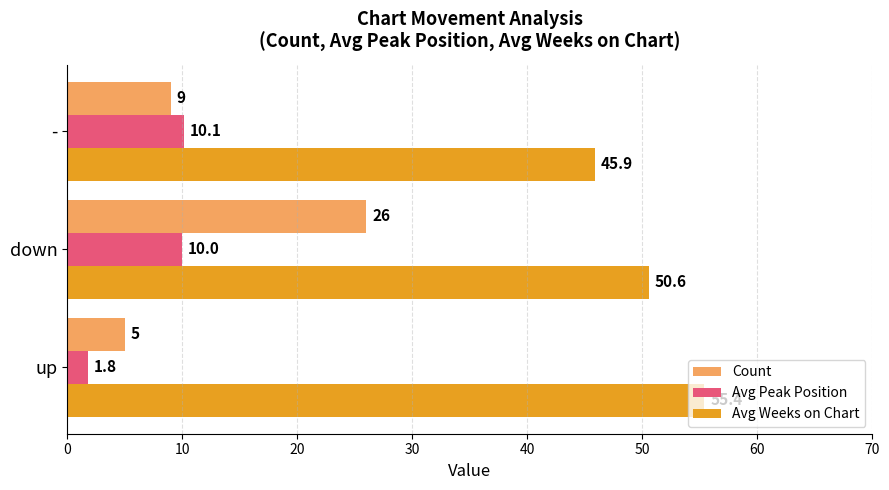

Is it true that Avg Peak Position equals 10.1 at -?

True